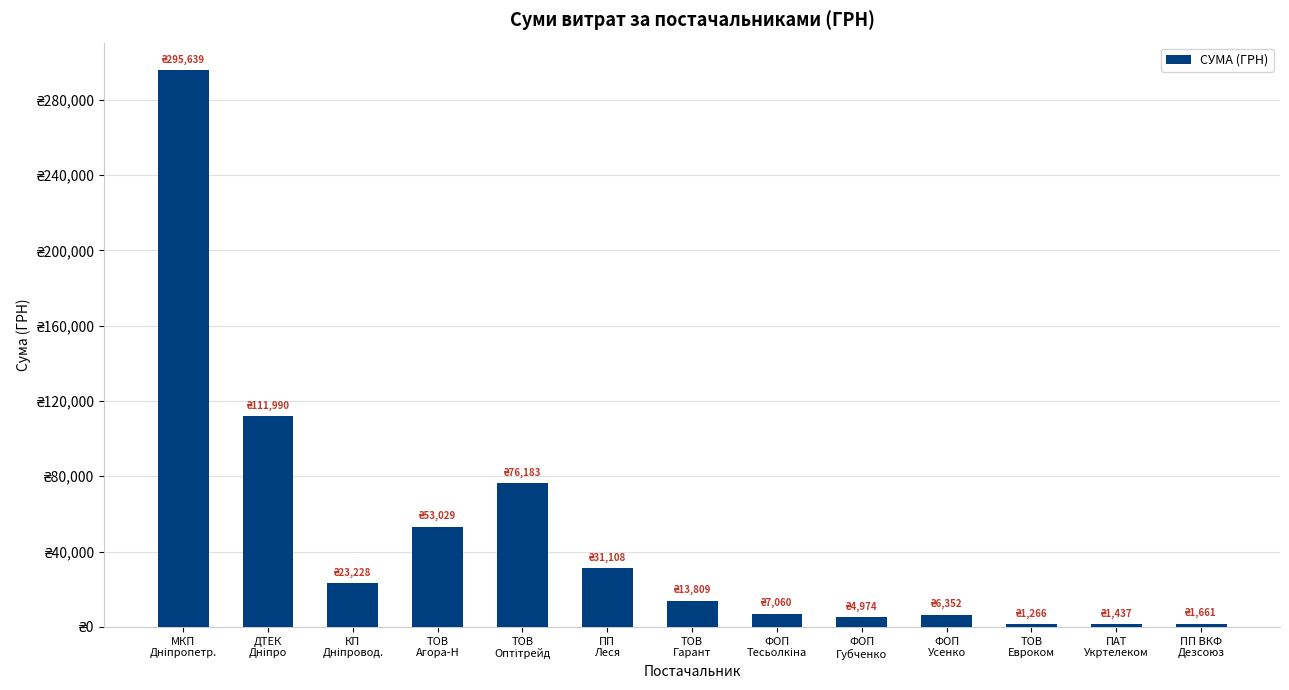

Which category has the lowest value across all series?

ТОВ
Евроком